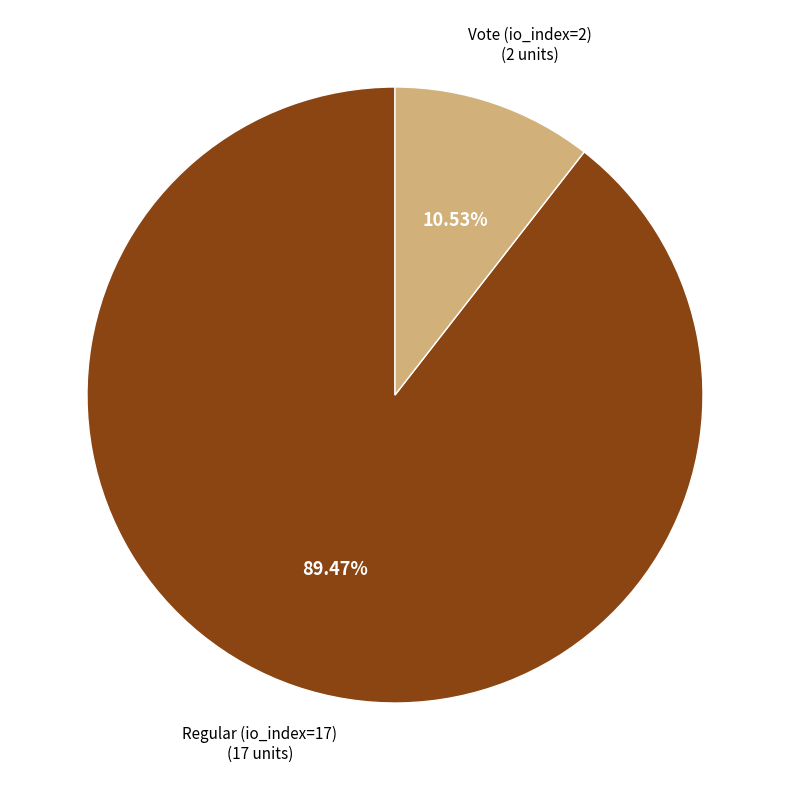

Combined, do Regular (io_index=17) and Vote (io_index=2) account for over 50%?

Yes